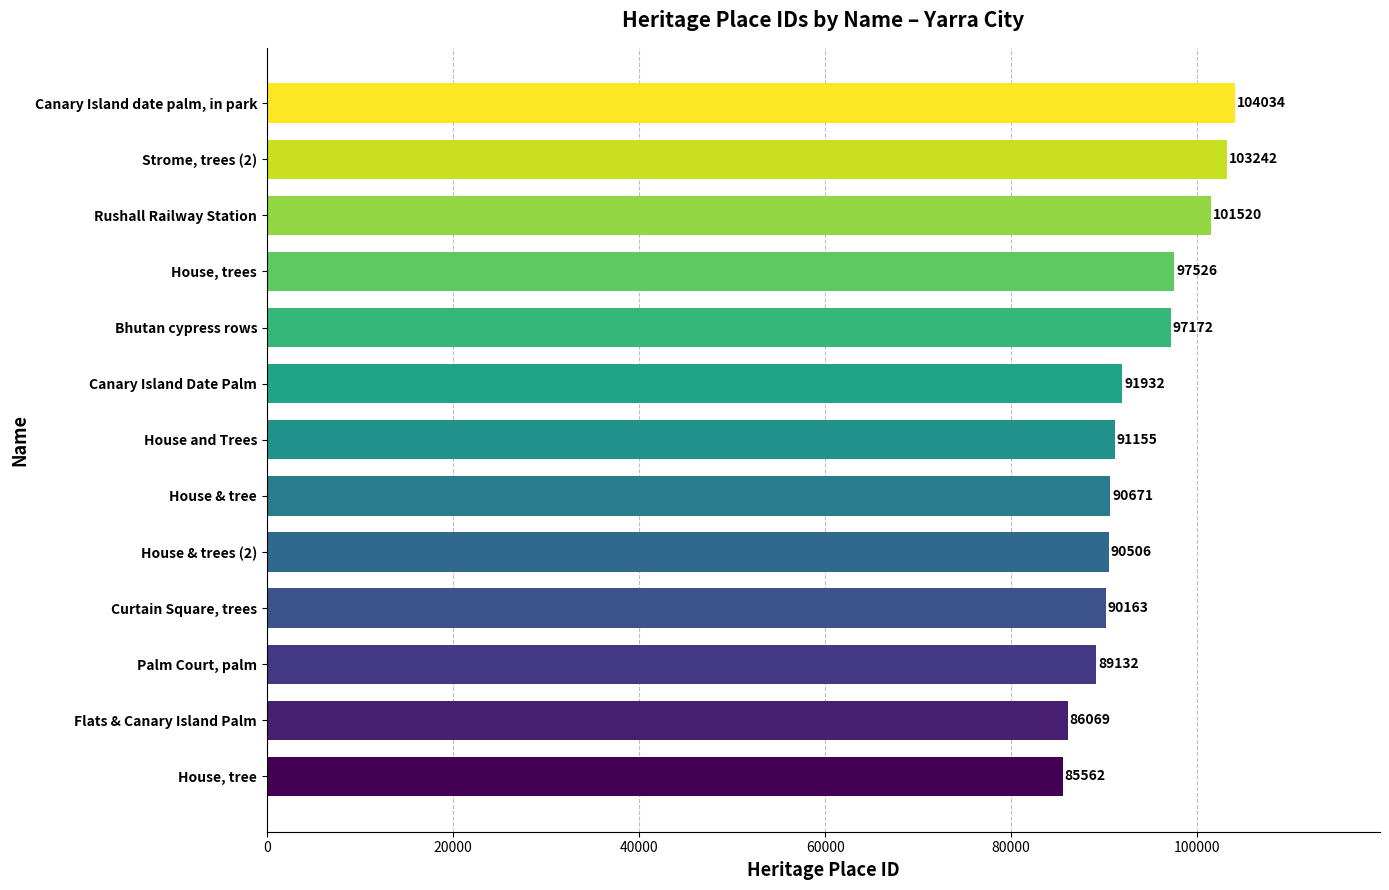

What is the approximate value at House, tree, to the nearest 100?

85600